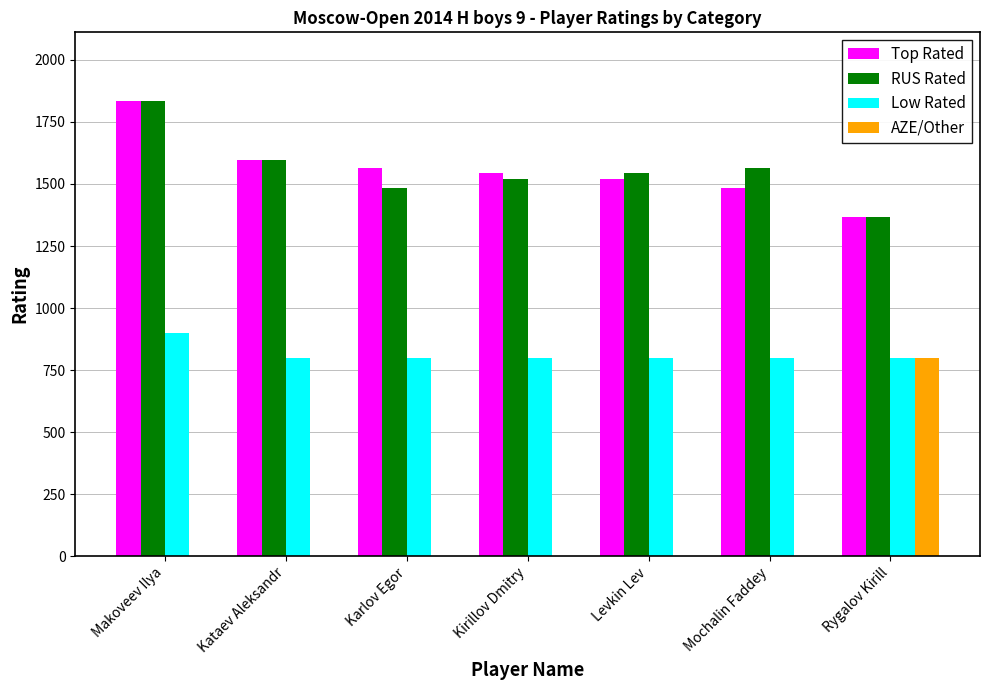

What value does the Low Rated series have at Mochalin Faddey, to the nearest 10?

800